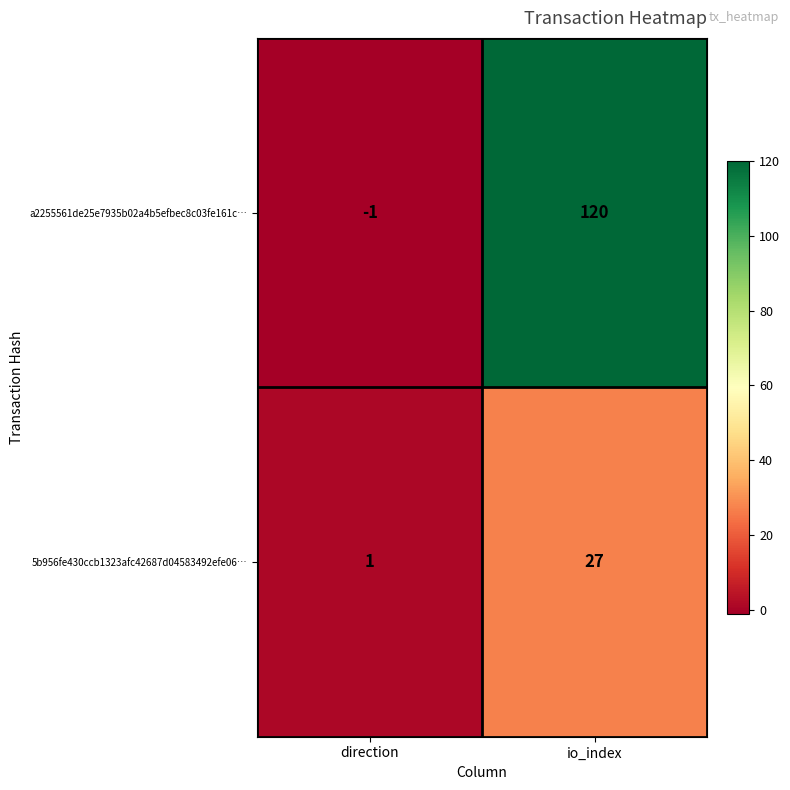

At which category is the sum across all series the highest?

io_index